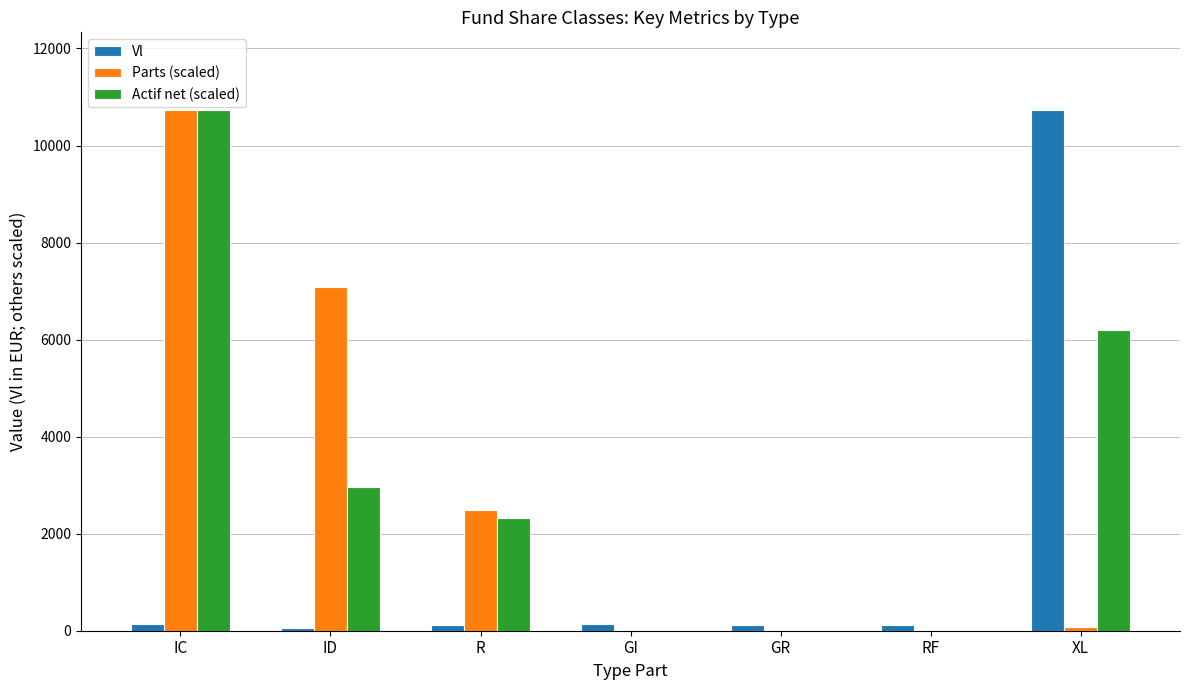

Between IC and GI, which series saw the biggest shift?

Actif net (scaled)